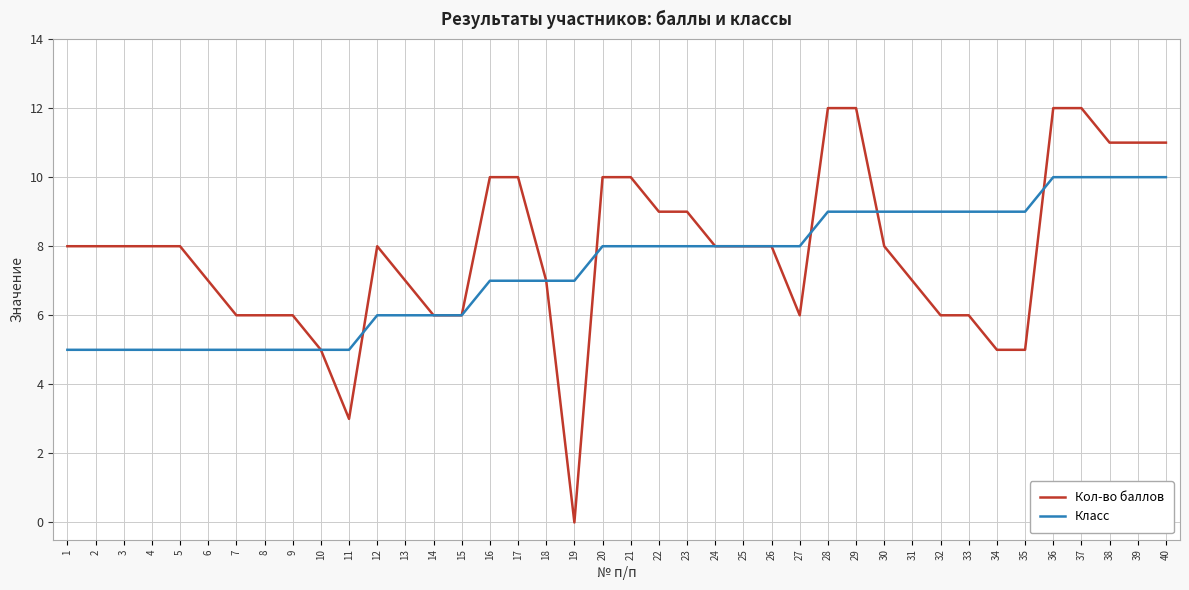

What is the average value of the Кол-во баллов series?

8